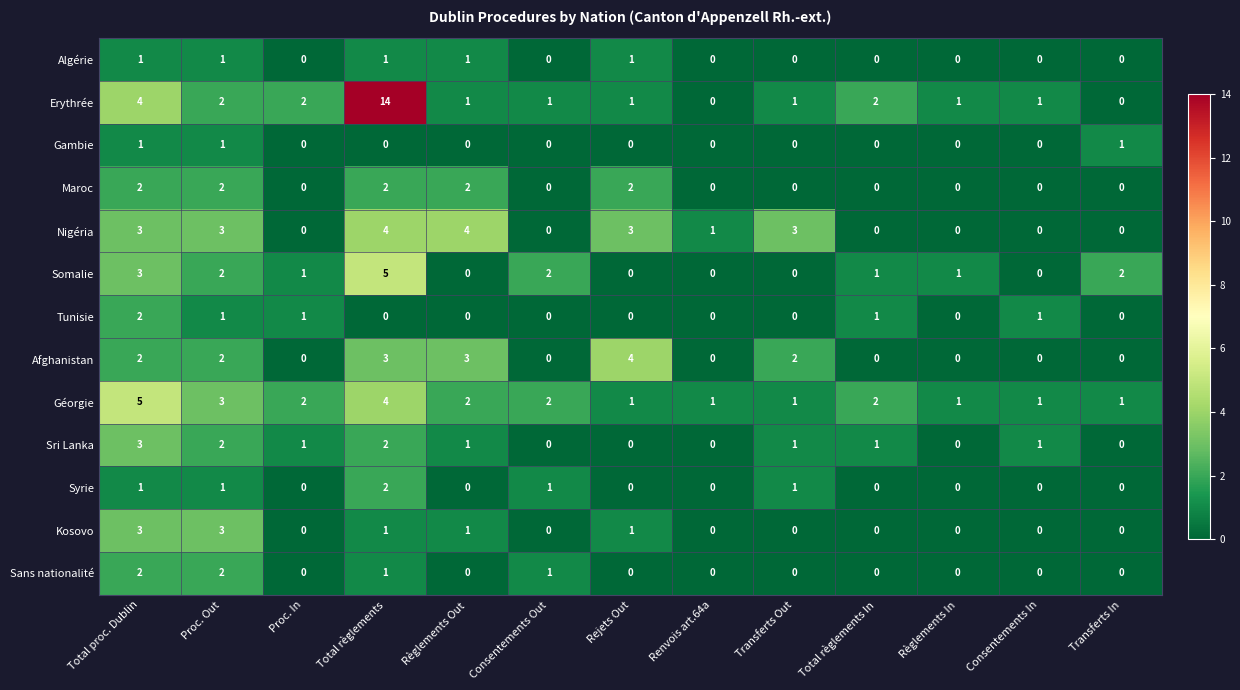

What is the maximum value shown in the chart?

14